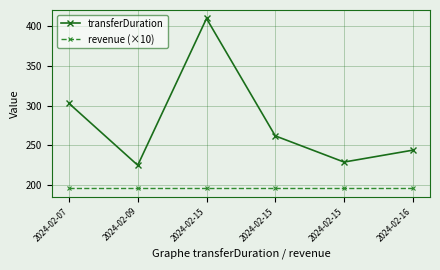

Reading left to right, list all the values displayed in this chart.

transferDuration: 2024-02-07=303	2024-02-09=225	2024-02-15=410	2024-02-15=262	2024-02-15=229	2024-02-16=244
revenue (×10): 2024-02-07=196	2024-02-09=196	2024-02-15=196	2024-02-15=196	2024-02-15=196	2024-02-16=196